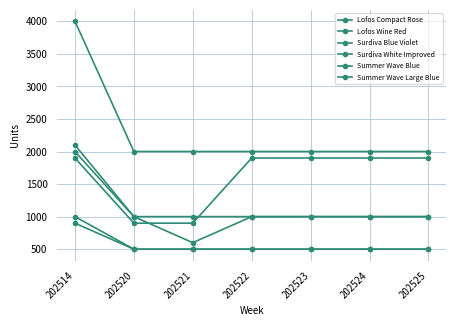

How many data points in Lofos Compact Rose are less than 1900?

2